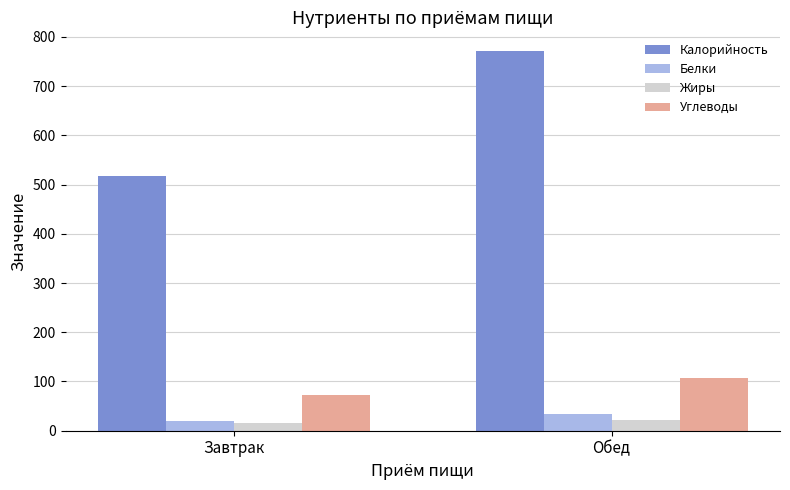

Reading left to right, extract all data points from this chart.

Калорийность: Завтрак=517.8	Обед=770.8
Белки: Завтрак=20.0	Обед=34.0
Жиры: Завтрак=16.4	Обед=22.4
Углеводы: Завтрак=72.0	Обед=106.6